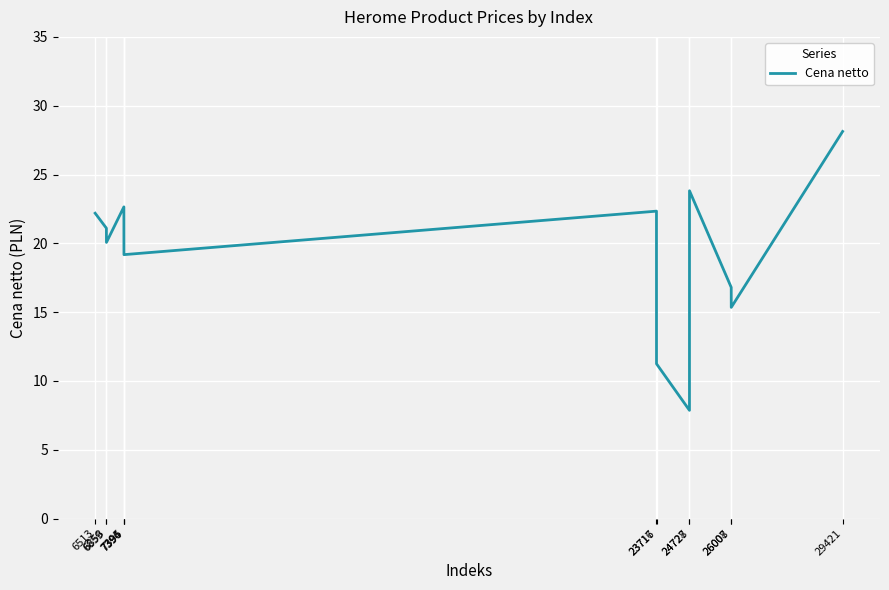

What is the minimum value shown in the chart?

7.9